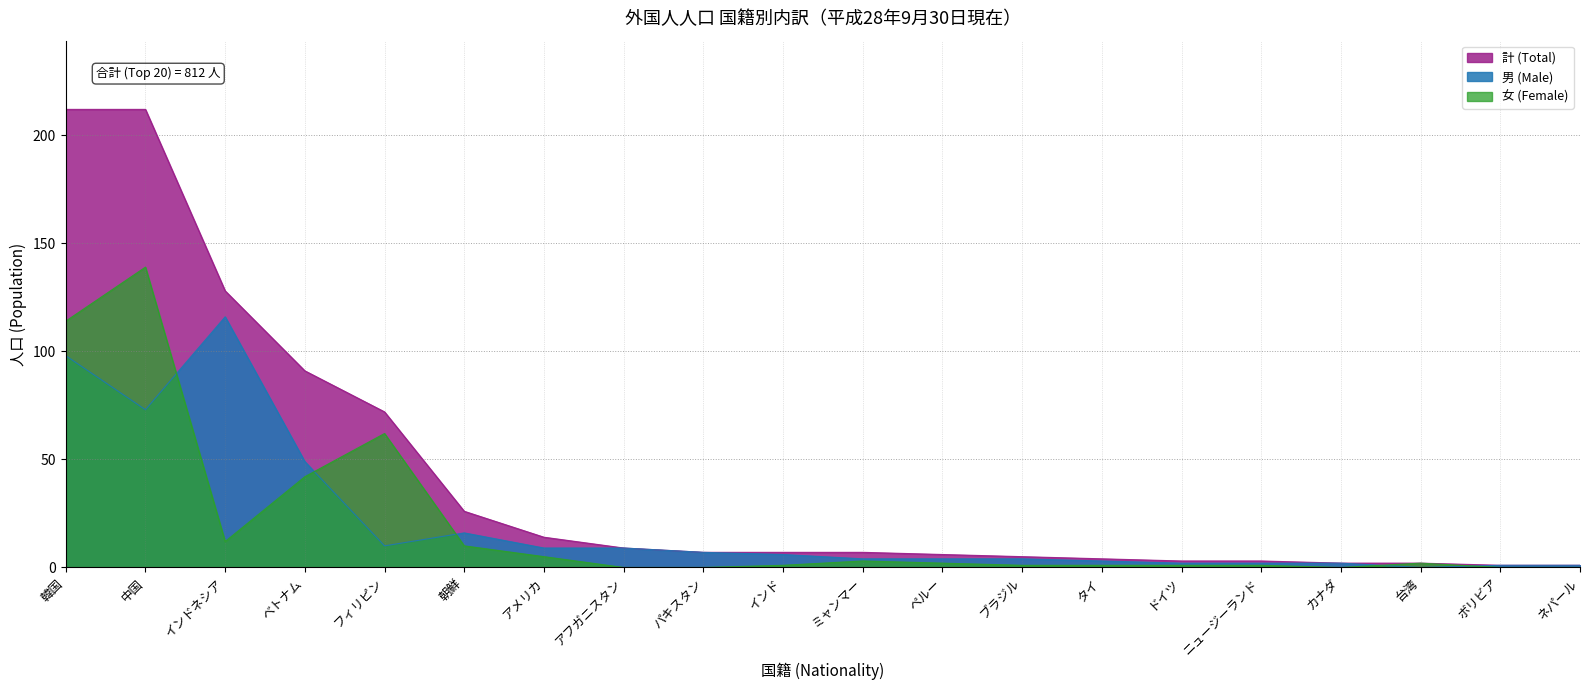

How many lines are shown in the chart?

3